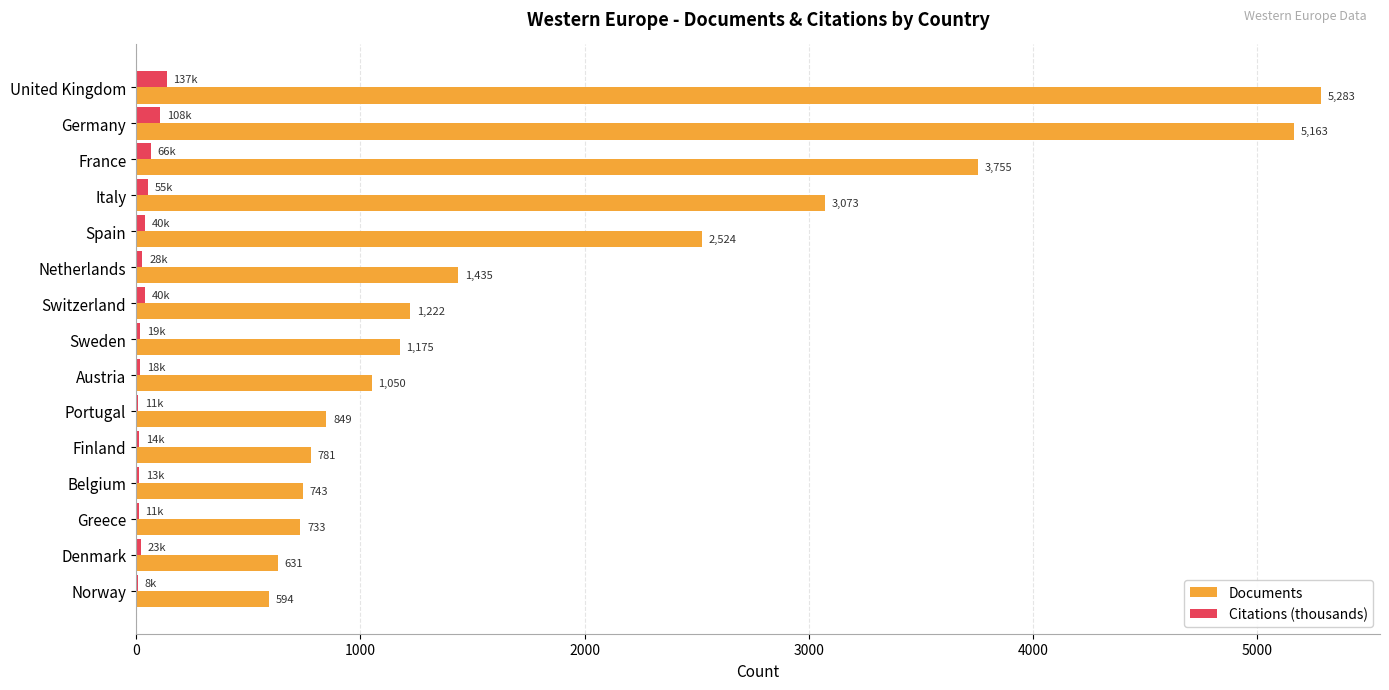

Is it true that Documents equals 1618.6 at Sweden?

False